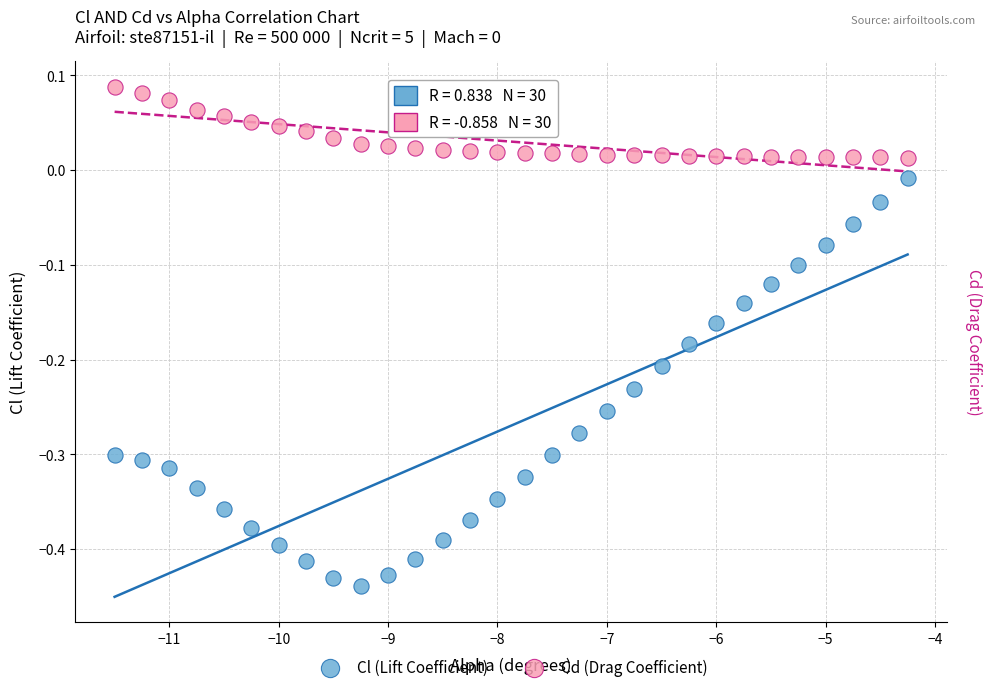

Which series has the widest spread of Y values?

Cl (Lift Coefficient)